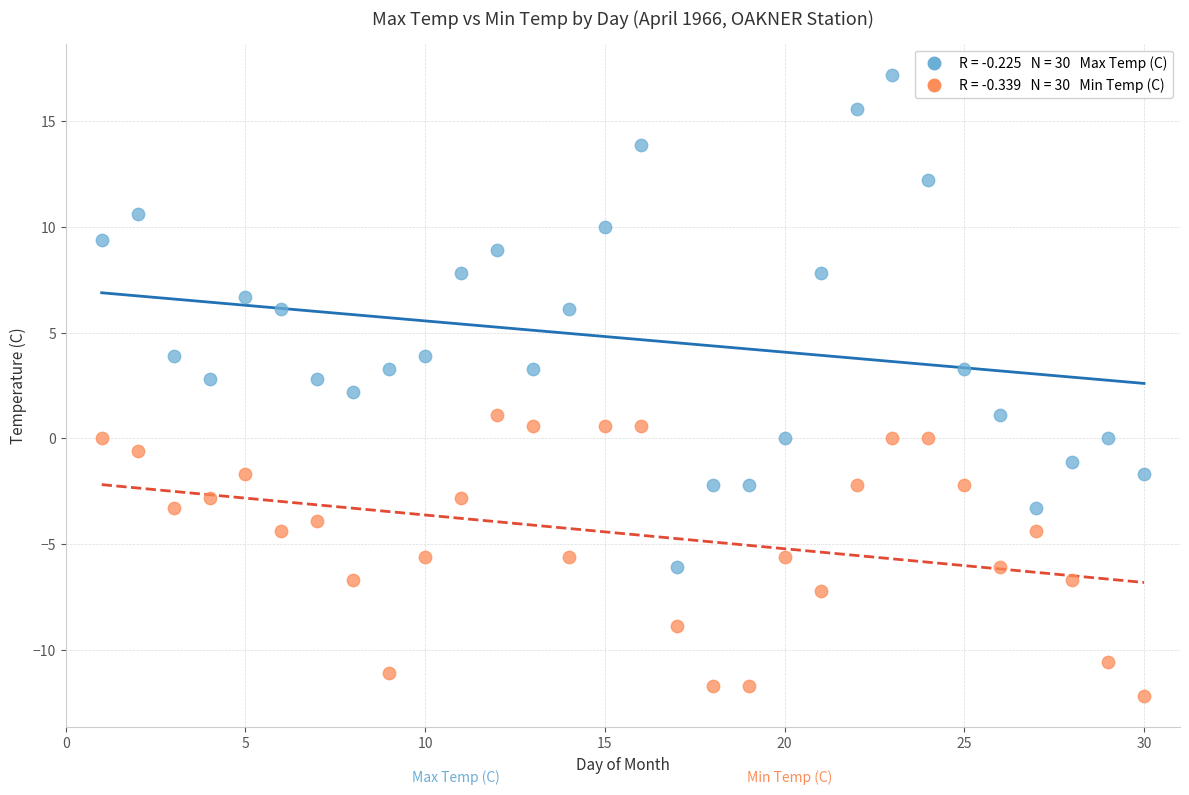

Across all data points, what is the range of Y values (max minus min)?

29.4